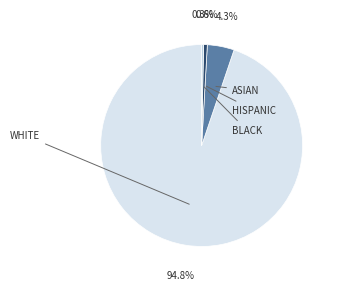

Is there any slice that represents more than half of the pie?

Yes